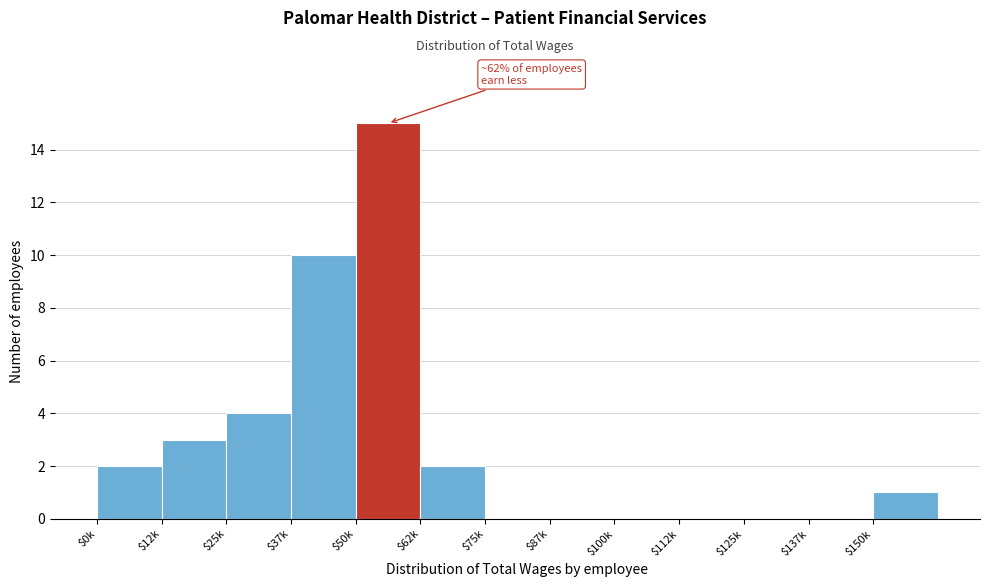

True or false: the data shows 1 at $150k.

True